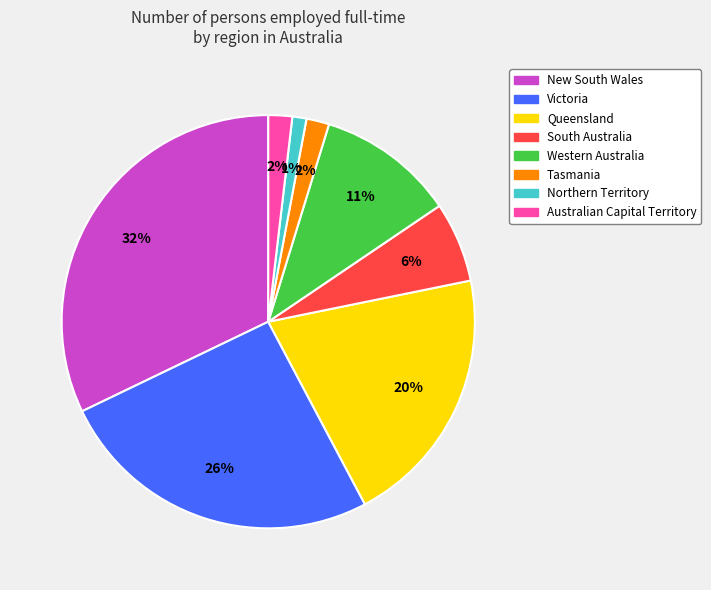

Is there any slice that represents more than half of the pie?

No